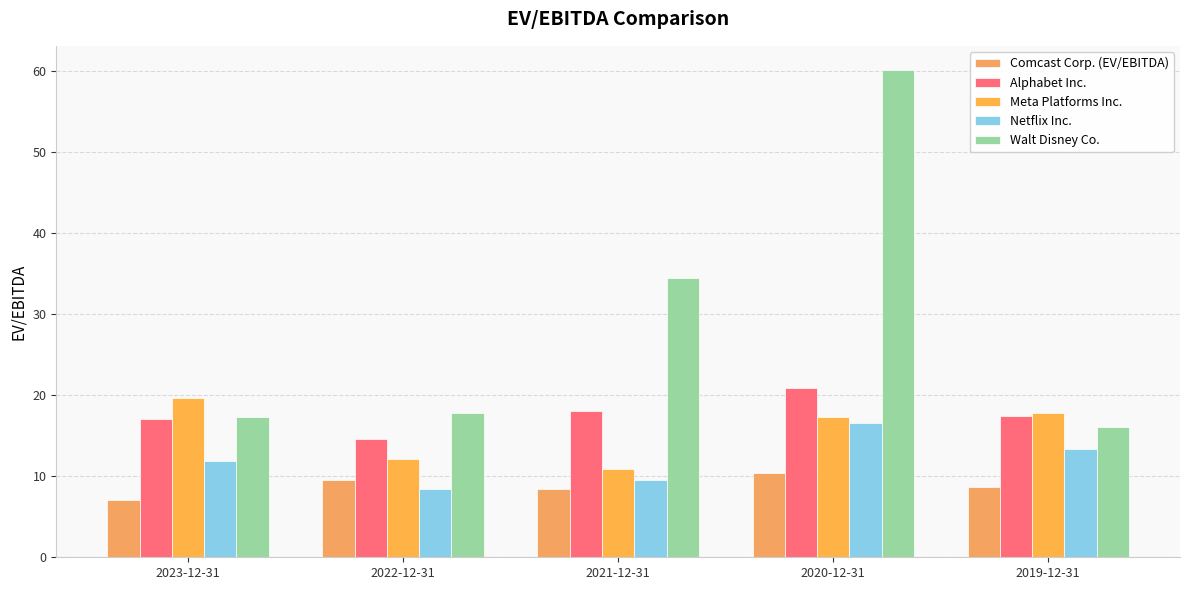

At how many categories does at least one series exceed 42?

1